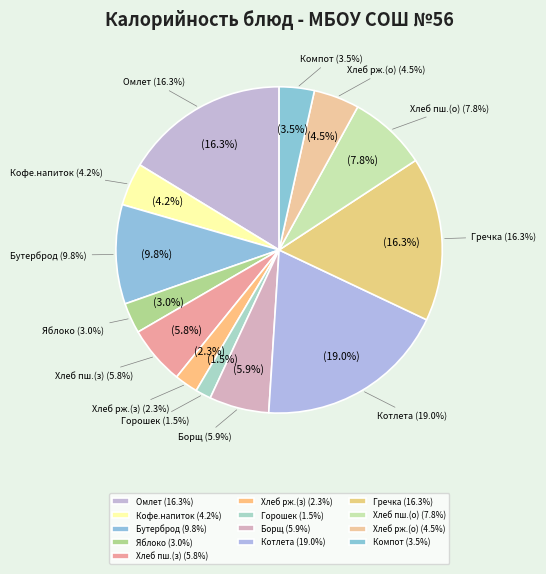

Rank the categories by value from highest to lowest.

Котлета Дуэт с маслом, Омлет натуральный с маслом, Гречка отварная, Бутерброд с маслом, Хлеб пшеничный (обед), Борщ с капустой, Хлеб пшеничный (завтрак), Хлеб ржано-пшеничный (обед), Кофейный напиток на сгущенном молоке, Компот из вишни, Яблоко свежее, Хлеб ржано-пшеничный (завтрак), Горошек зеленый консервированный